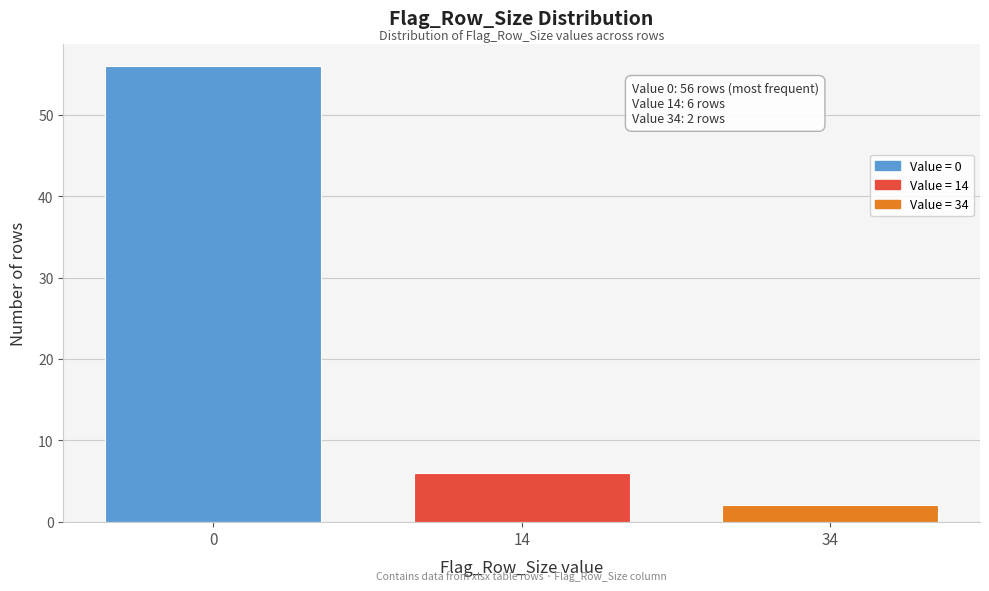

Reading right to left, extract all data points from this chart.

34=2	14=6	0=56